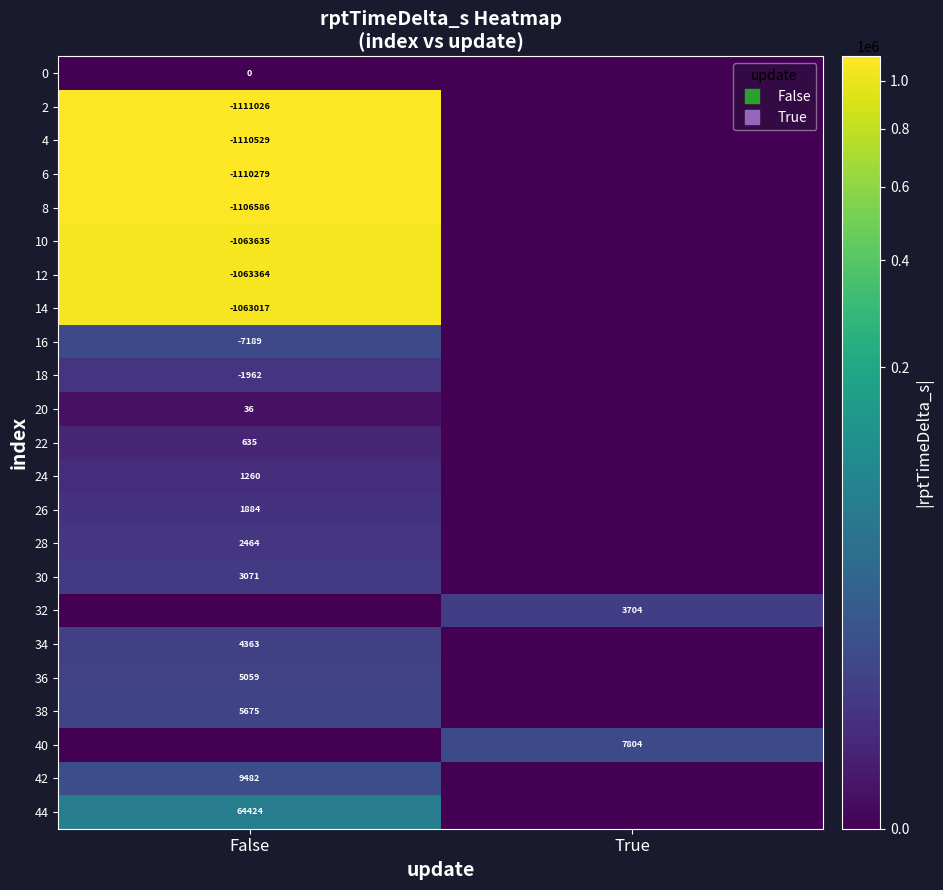

At how many categories does at least one series exceed 915264?

1